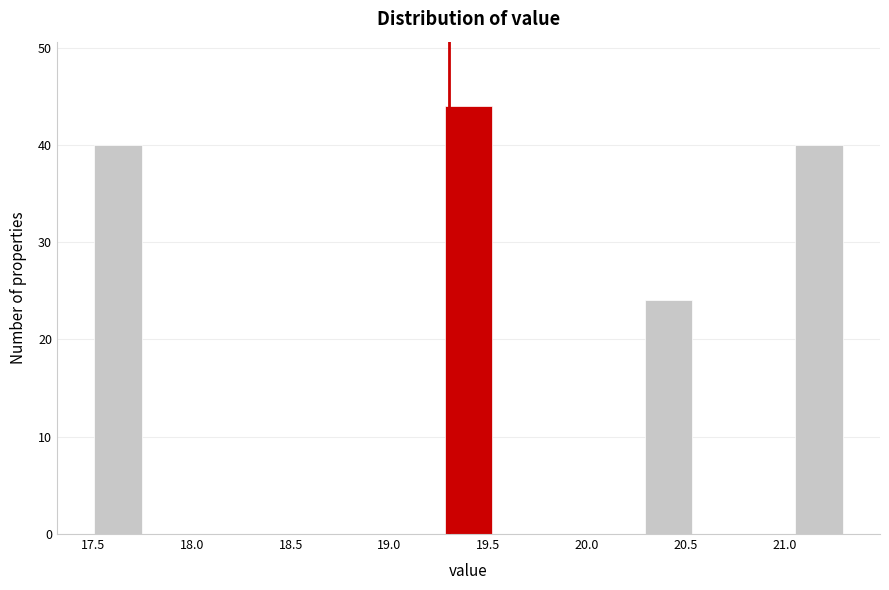

Over which range of the x-axis is the bar tallest?

19.25 to 19.55